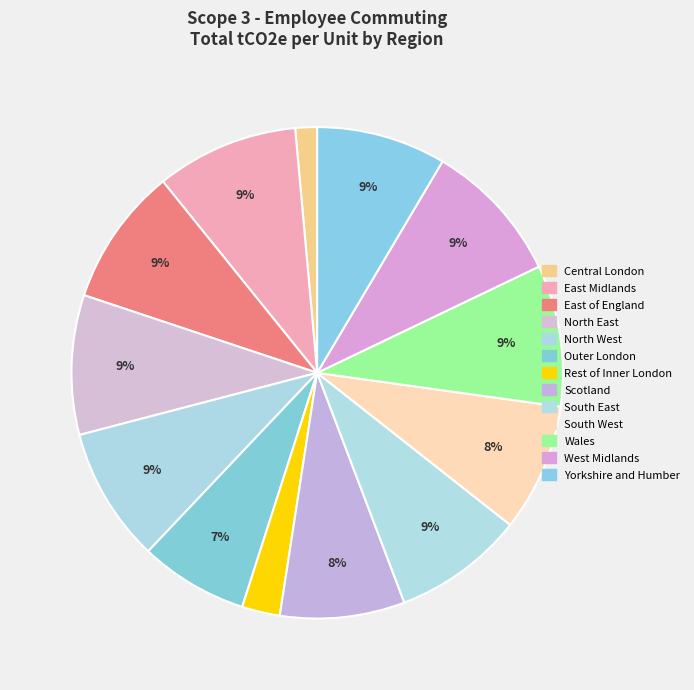

What is the largest slice in the pie chart?

West Midlands